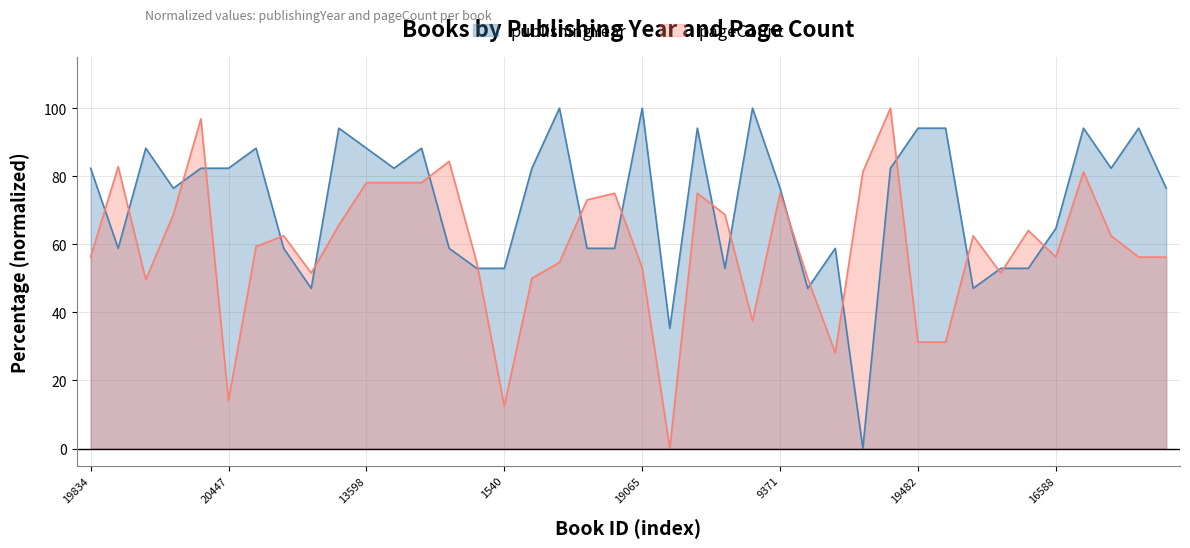

What is the sum of all pageCount values?

2368.0